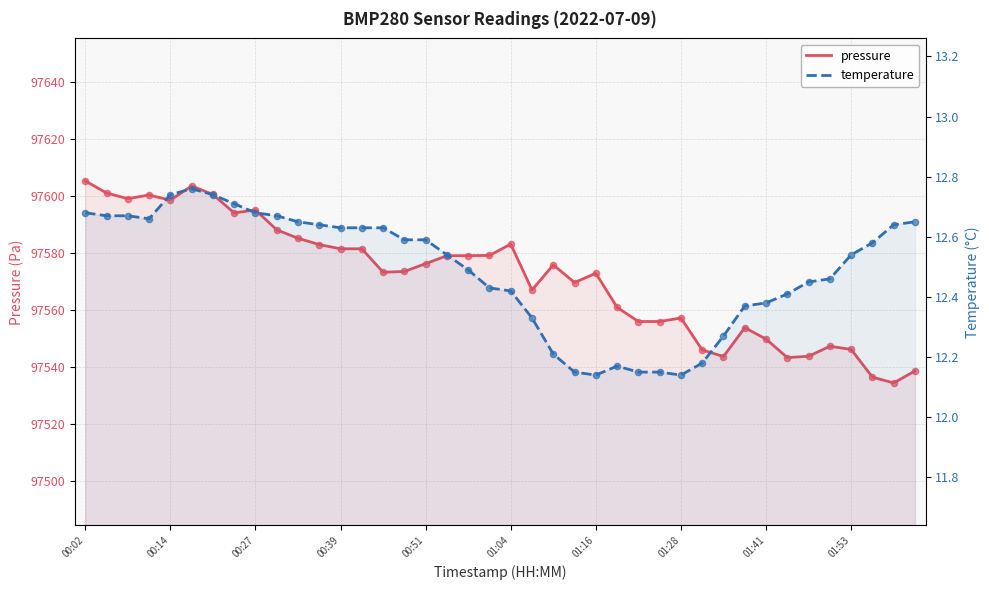

Which series contains the lowest Y value?

temperature